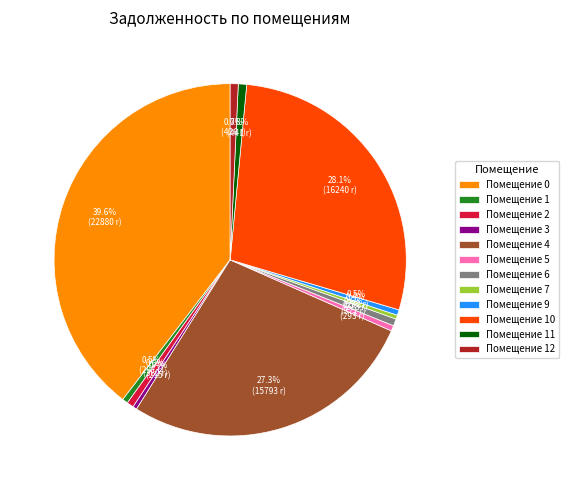

Between Помещение 1 and Помещение 0, which is larger?

Помещение 0